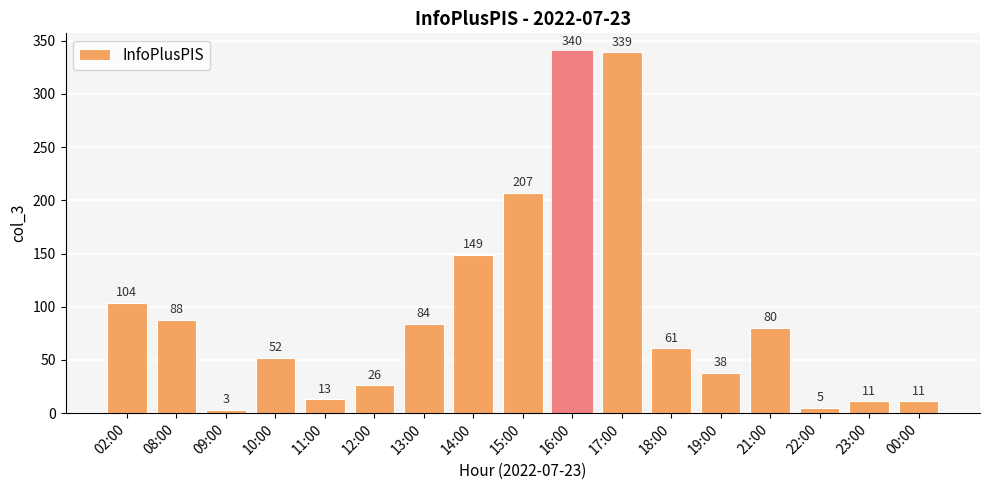

What is the maximum value shown in the chart?

340